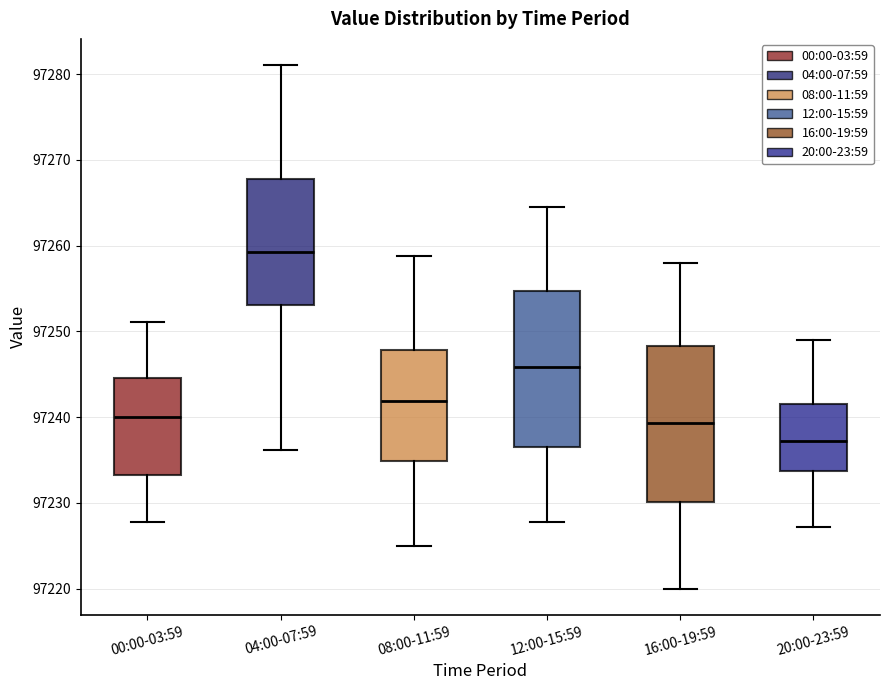

Reading left to right, transcribe this box plot: for each box, give where its median line is, the range the box spans, and where its two whiskers end, as read against the y-axis. The values are not printed on the chart, so give them approximately, as read against the axis.

00:00-03:59: median 97240, box 97233 to 97245, whiskers 97228 to 97251
04:00-07:59: median 97259, box 97253 to 97268, whiskers 97236 to 97281
08:00-11:59: median 97242, box 97235 to 97248, whiskers 97225 to 97259
12:00-15:59: median 97246, box 97237 to 97255, whiskers 97228 to 97265
16:00-19:59: median 97239, box 97230 to 97248, whiskers 97220 to 97258
20:00-23:59: median 97237, box 97234 to 97242, whiskers 97227 to 97249